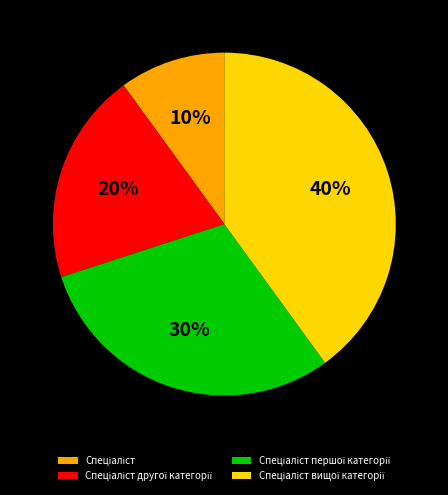

To the nearest percent, what is the average slice percentage?

25%